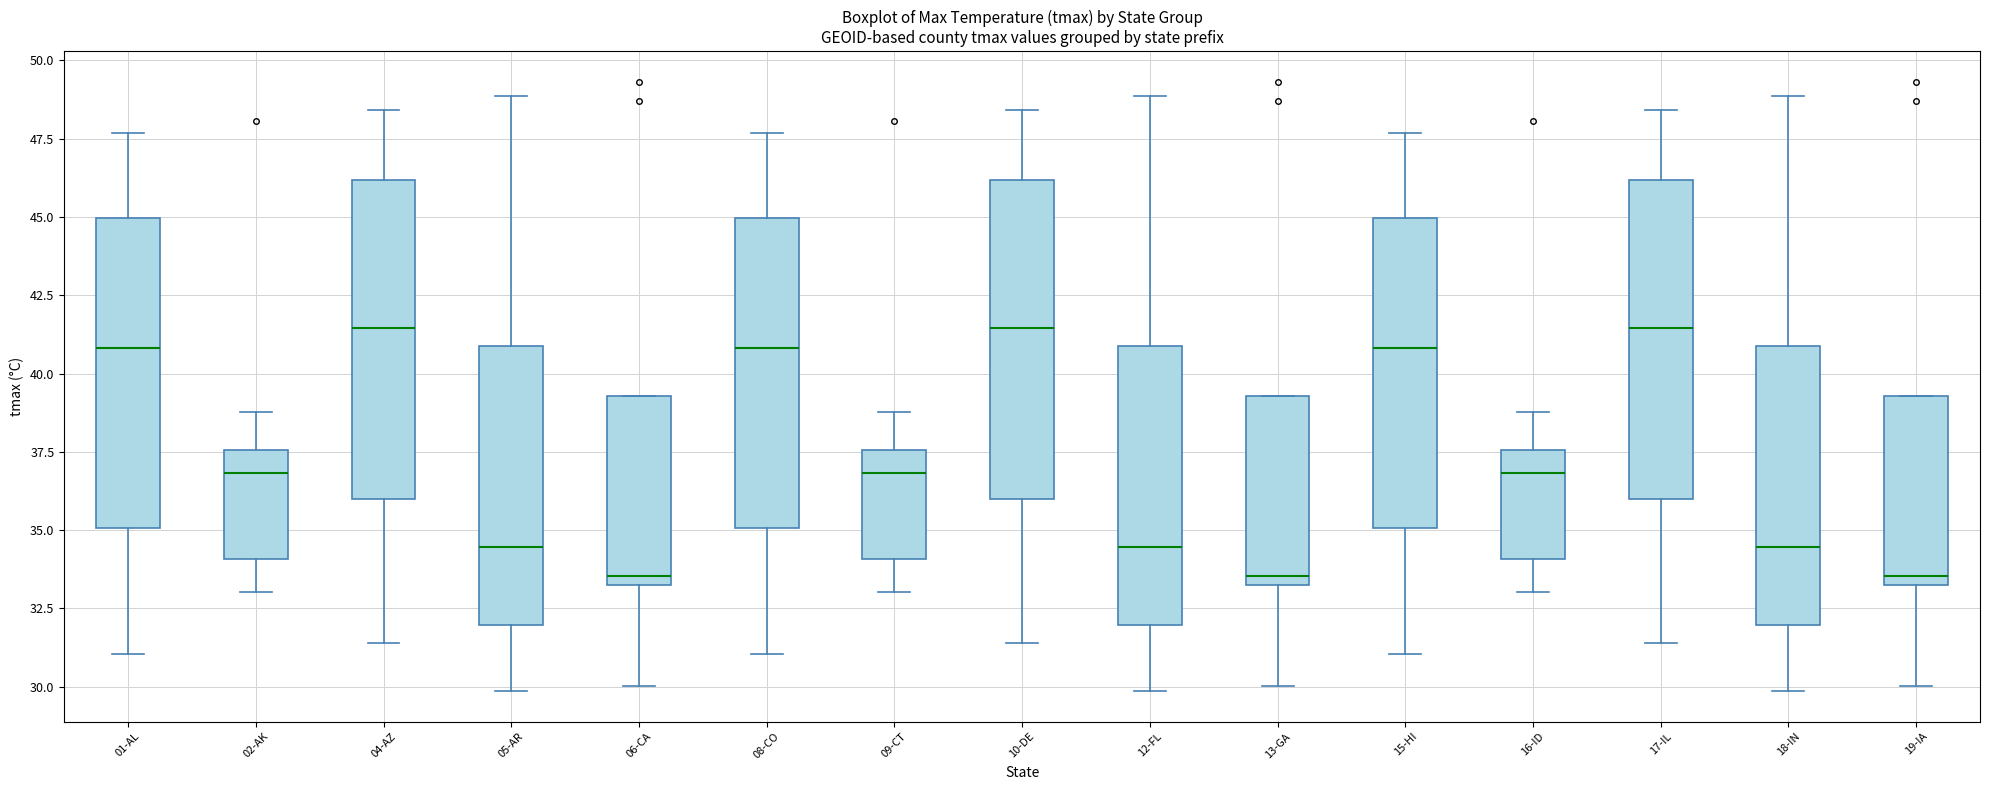

Where is the lower edge of the box for 18-IN on the y-axis? The values are not printed on the chart, so give them approximately, as read against the axis.

32.0